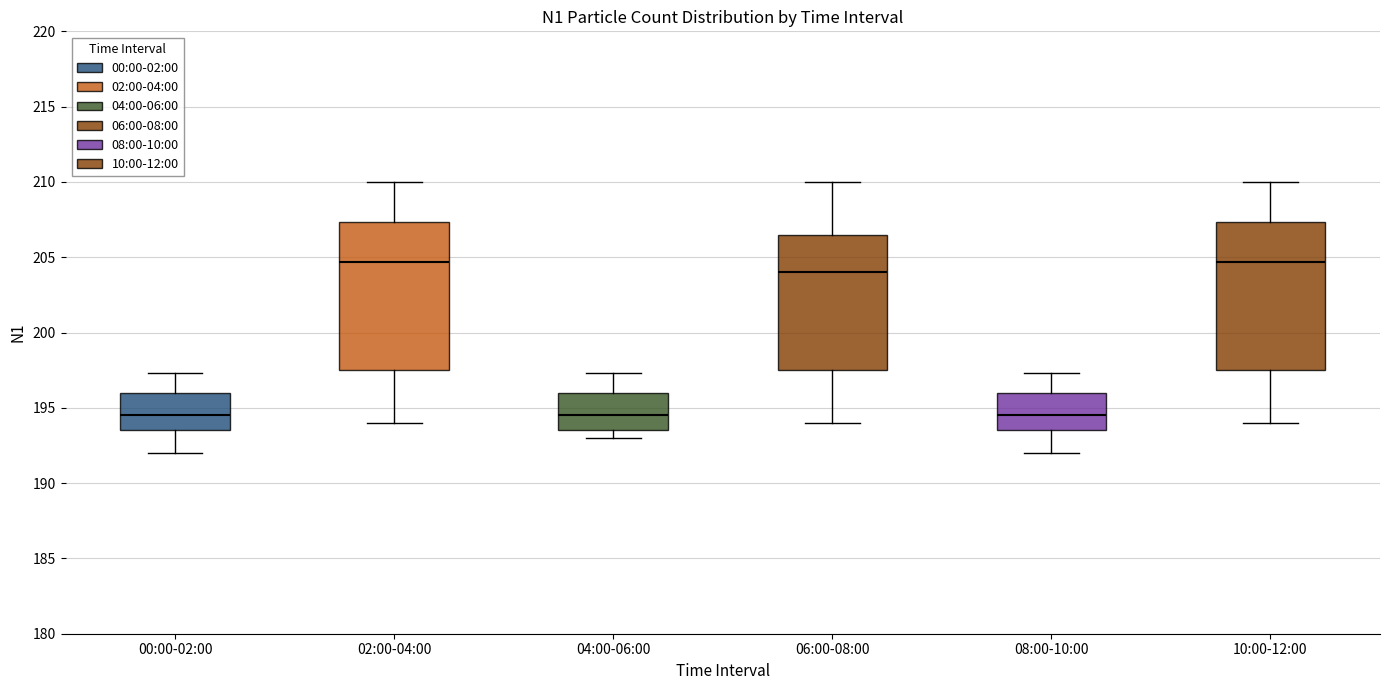

Reading left to right, transcribe this box plot: for each box, give where its median line is, the range the box spans, and where its two whiskers end, as read against the y-axis. The values are not printed on the chart, so give them approximately, as read against the axis.

00:00-02:00: median 194.5, box 193.5 to 196.0, whiskers 192.0 to 197.5
02:00-04:00: median 204.5, box 197.5 to 207.5, whiskers 194.0 to 210.0
04:00-06:00: median 194.5, box 193.5 to 196.0, whiskers 193.0 to 197.5
06:00-08:00: median 204.0, box 197.5 to 206.5, whiskers 194.0 to 210.0
08:00-10:00: median 194.5, box 193.5 to 196.0, whiskers 192.0 to 197.5
10:00-12:00: median 204.5, box 197.5 to 207.5, whiskers 194.0 to 210.0